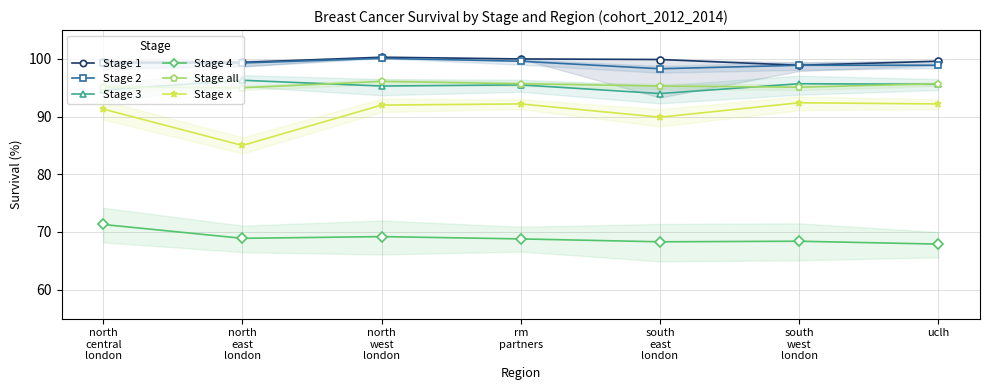

At which category does Stage 1 reach its first local peak?

north
west
london